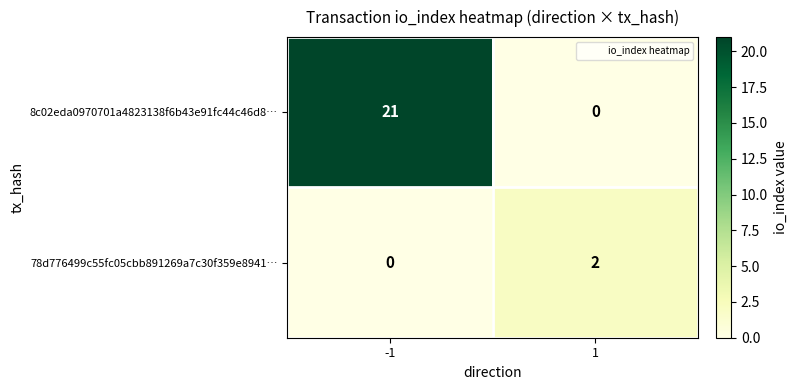

Which series changed the most between -1 and 1?

8c02eda0970701a4823138f6b43e91fc44c46d8…